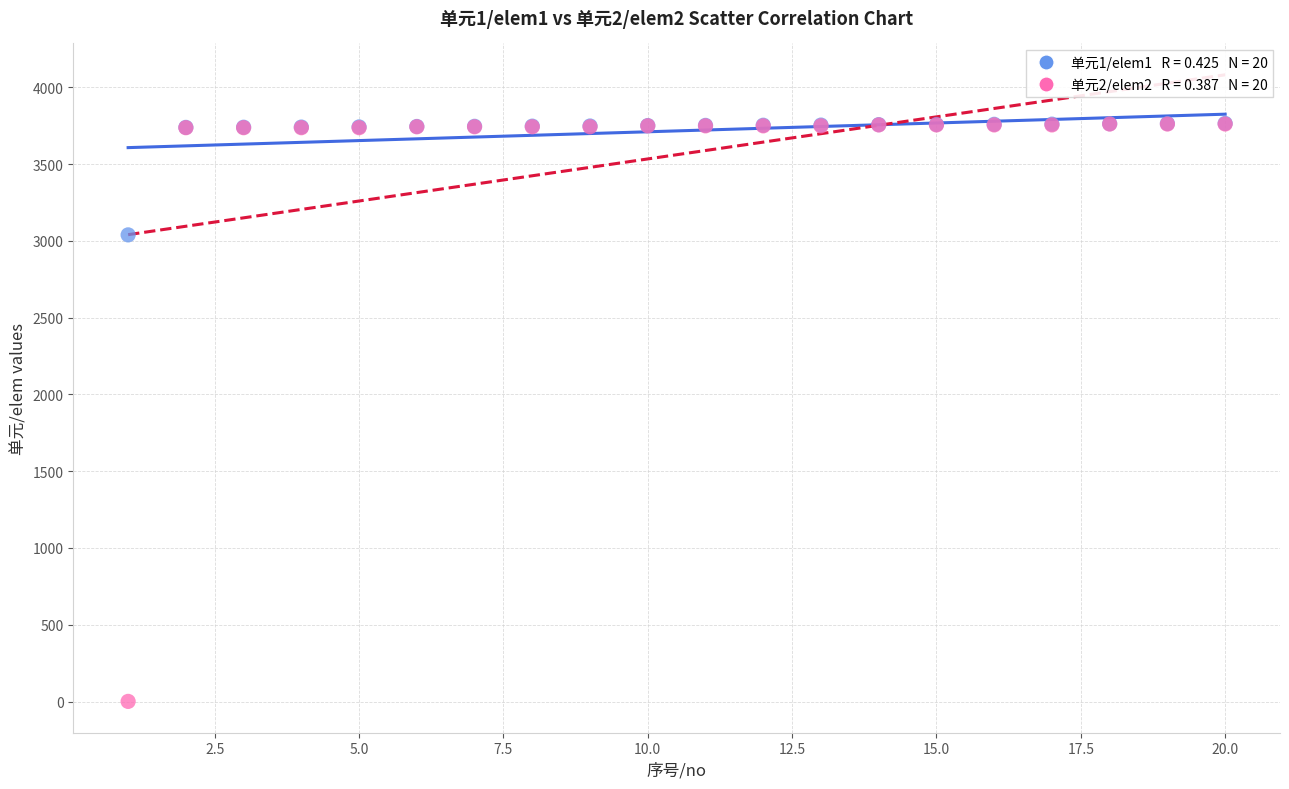

Across all series, what Y value is closest to 1883?

3039